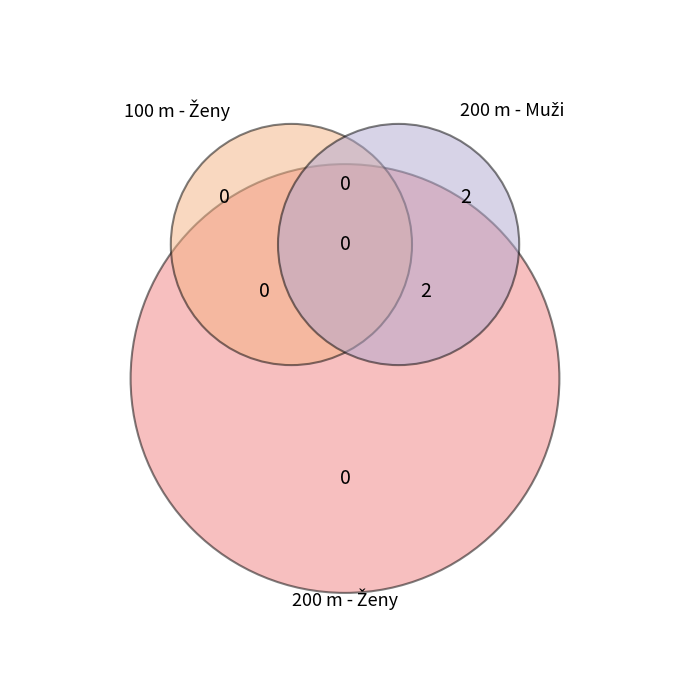

To the nearest percent, what is the average slice percentage?

33%